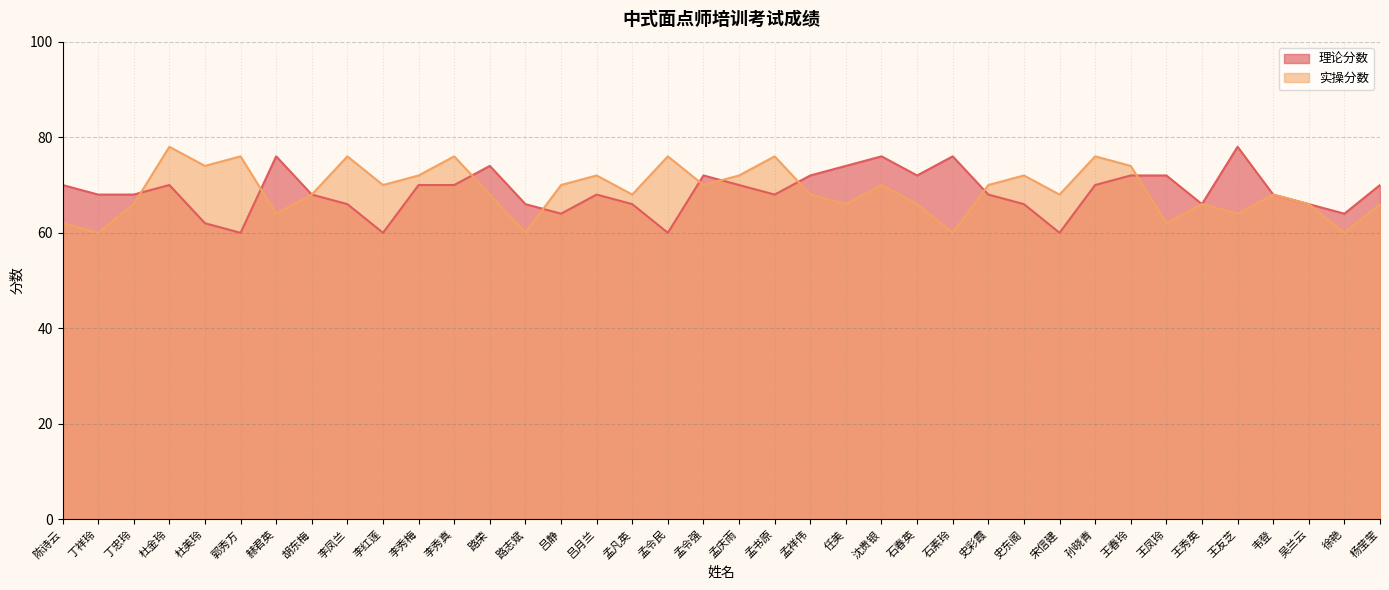

At which label is 实操分数 closest to 69?

胡东梅